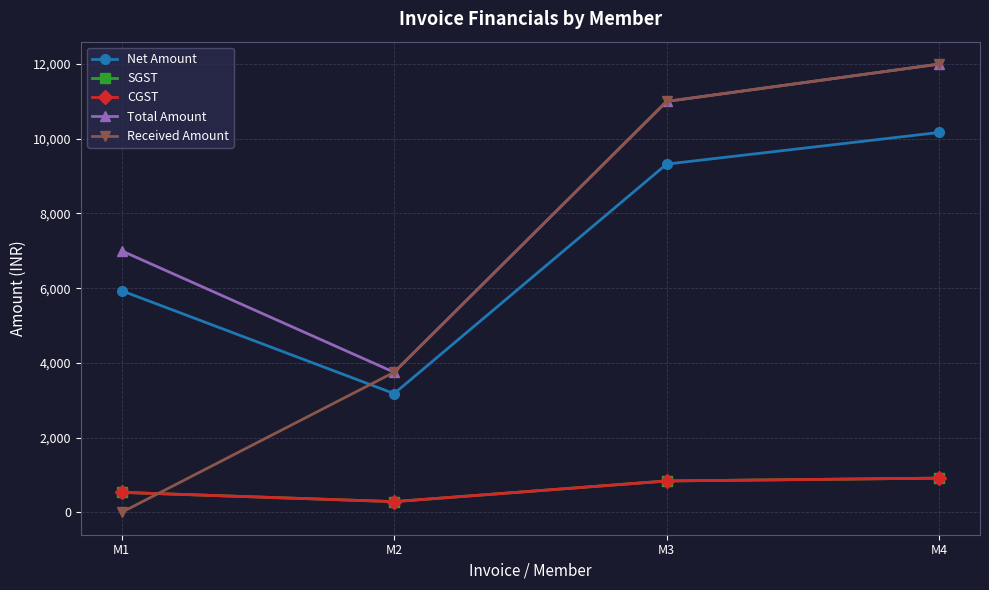

True or false: SGST has a value of 556.1 at M3.

False